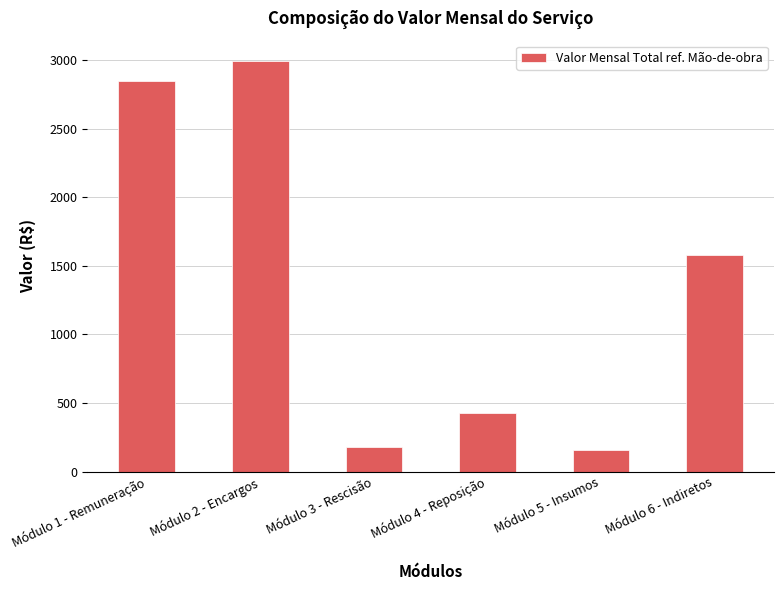

Is it true that the value at Módulo 6 - Indiretos is 2445.7?

False